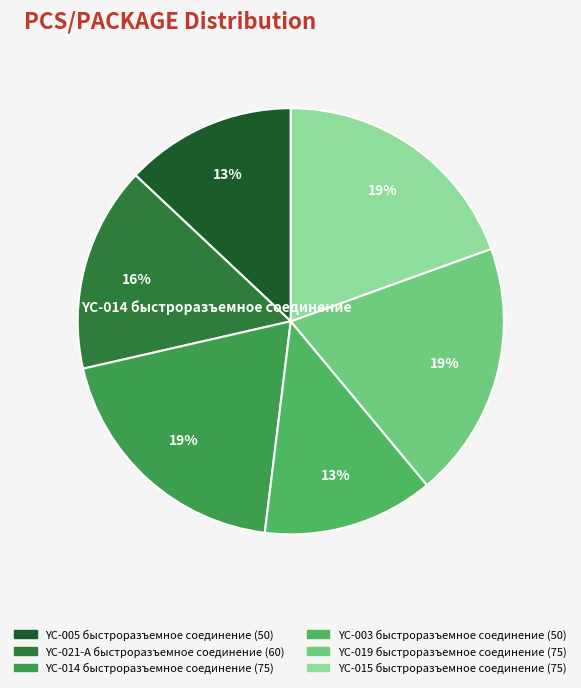

The YC-003 быстроразъемное соединение slice represents 13% of the pie. True or false?

True